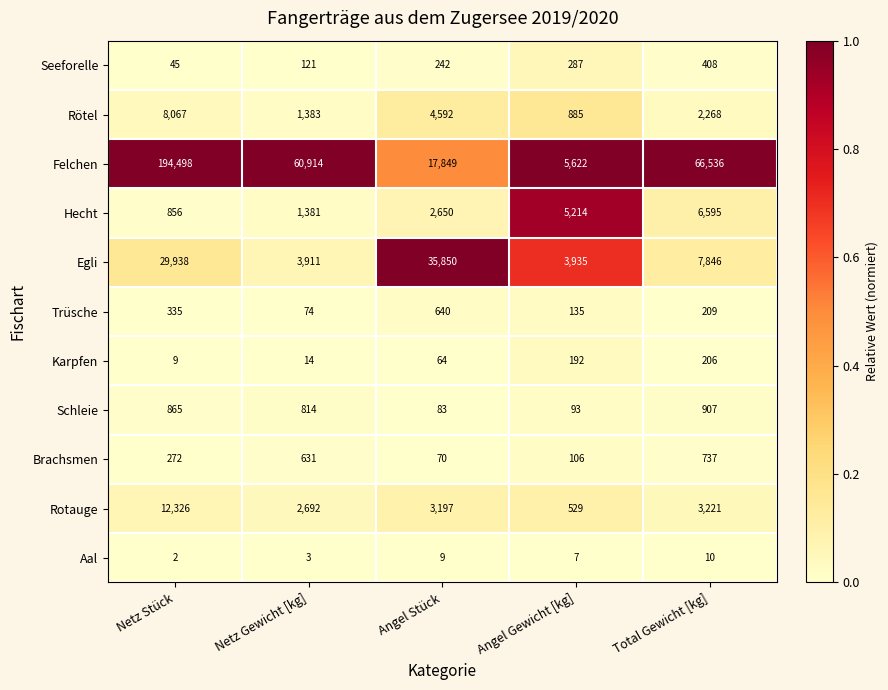

What is the maximum value for Trüsche?

640